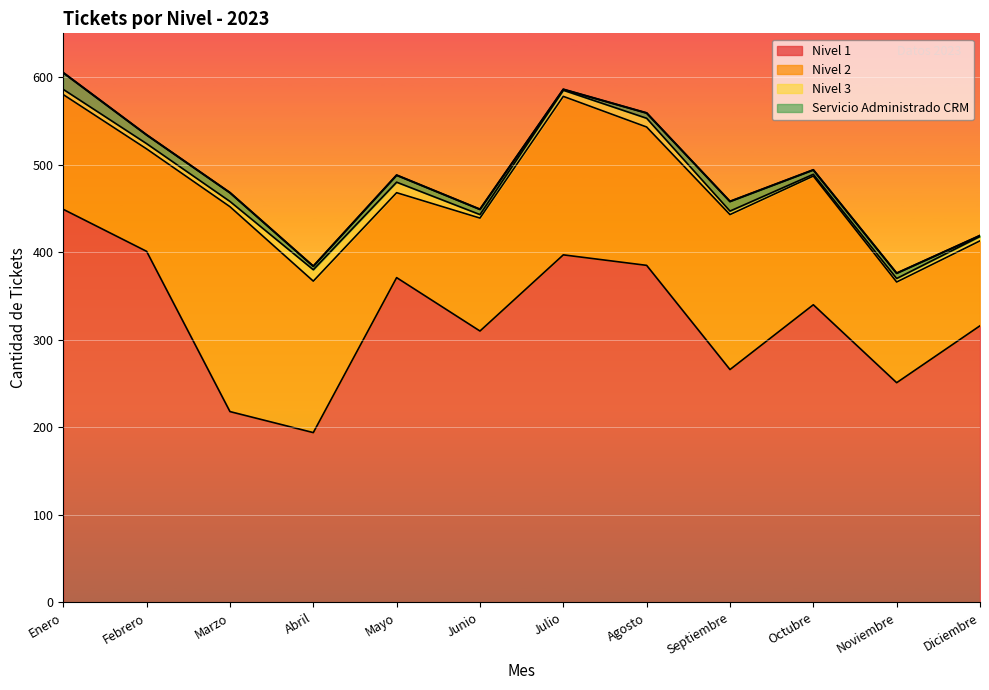

Reading right to left, transcribe all the data shown in this chart.

Nivel 1: 316	251	340	266	385	397	310	371	194	218	401	449
Nivel 2: 97	115	147	177	158	181	129	97	173	234	117	131
Nivel 3: 5	4	2	4	10	7	4	12	13	6	6	6
Servicio Administrado CRM: 1	6	5	11	6	1	6	8	4	10	10	19